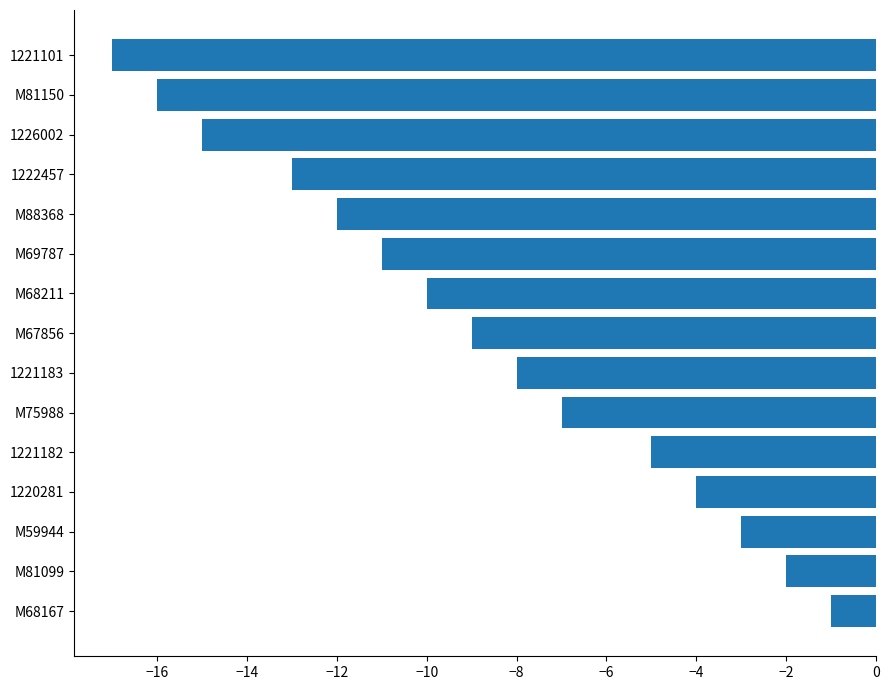

Reading top to bottom, extract all data points from this chart.

-17	-16	-15	-13	-12	-11	-10	-9	-8	-7	-5	-4	-3	-2	-1